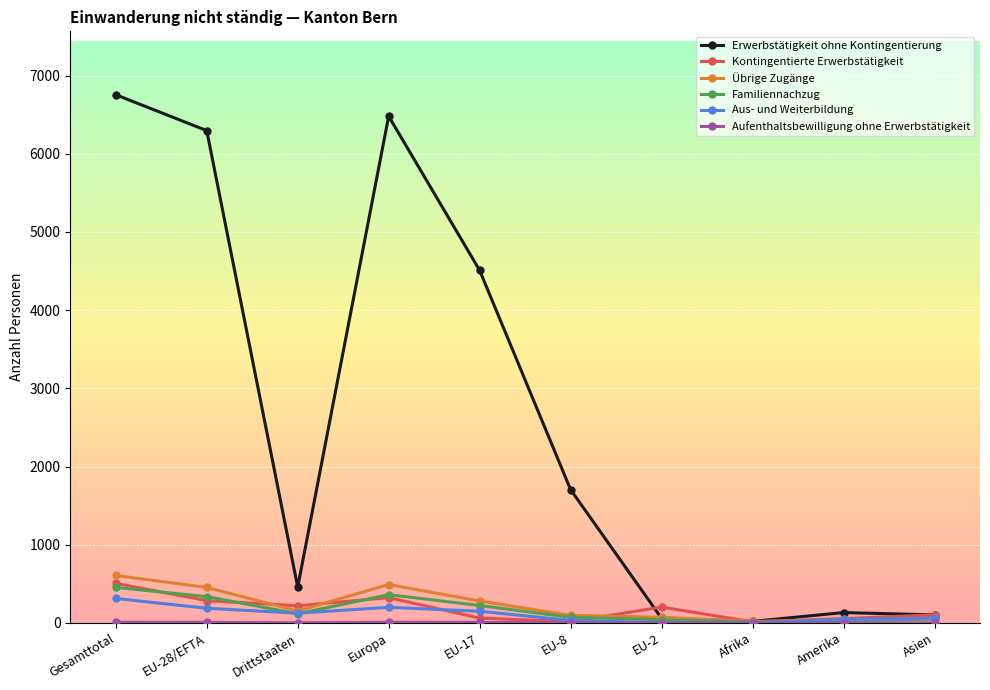

What is the maximum value for Kontingentierte Erwerbstätigkeit?

506